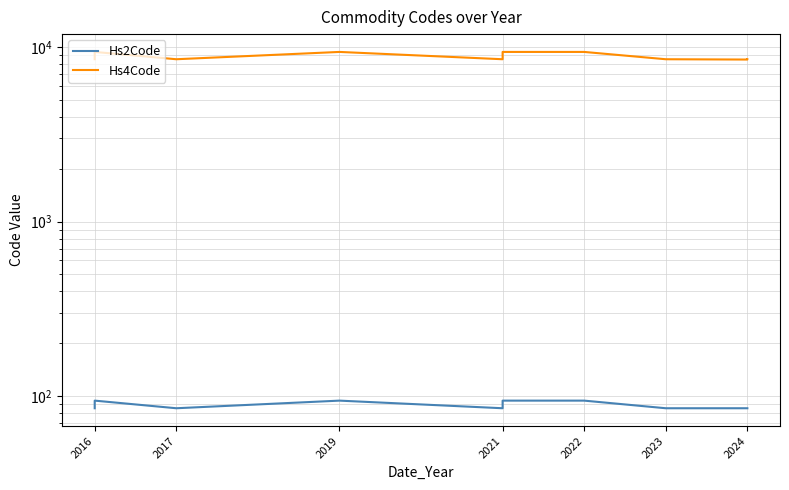

How many lines are shown in the chart?

2